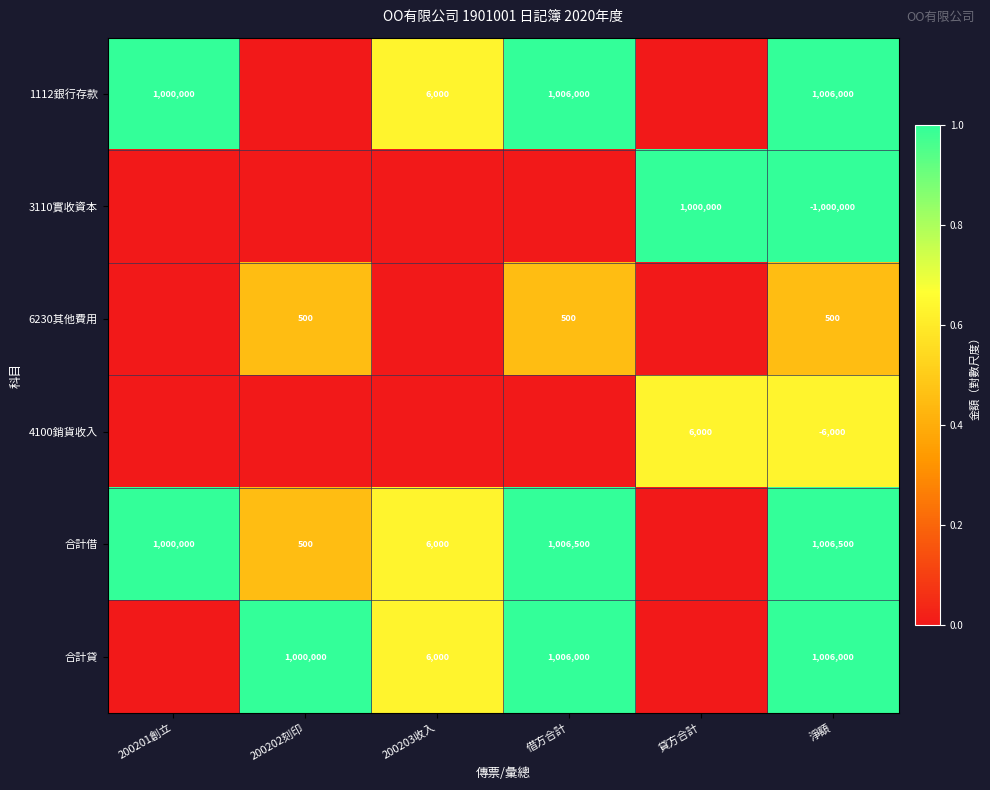

The value of 6230其他費用 at 淨額 is 734. True or false?

False